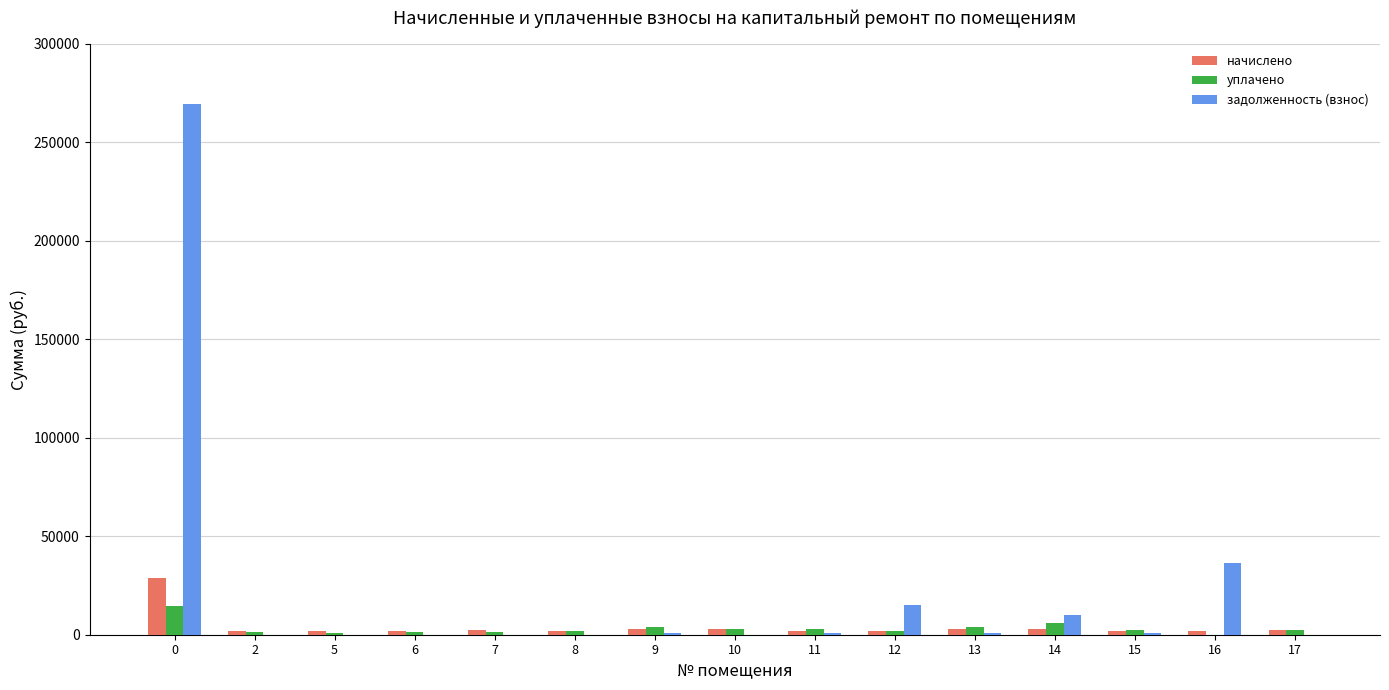

How many groups of bars are there?

15